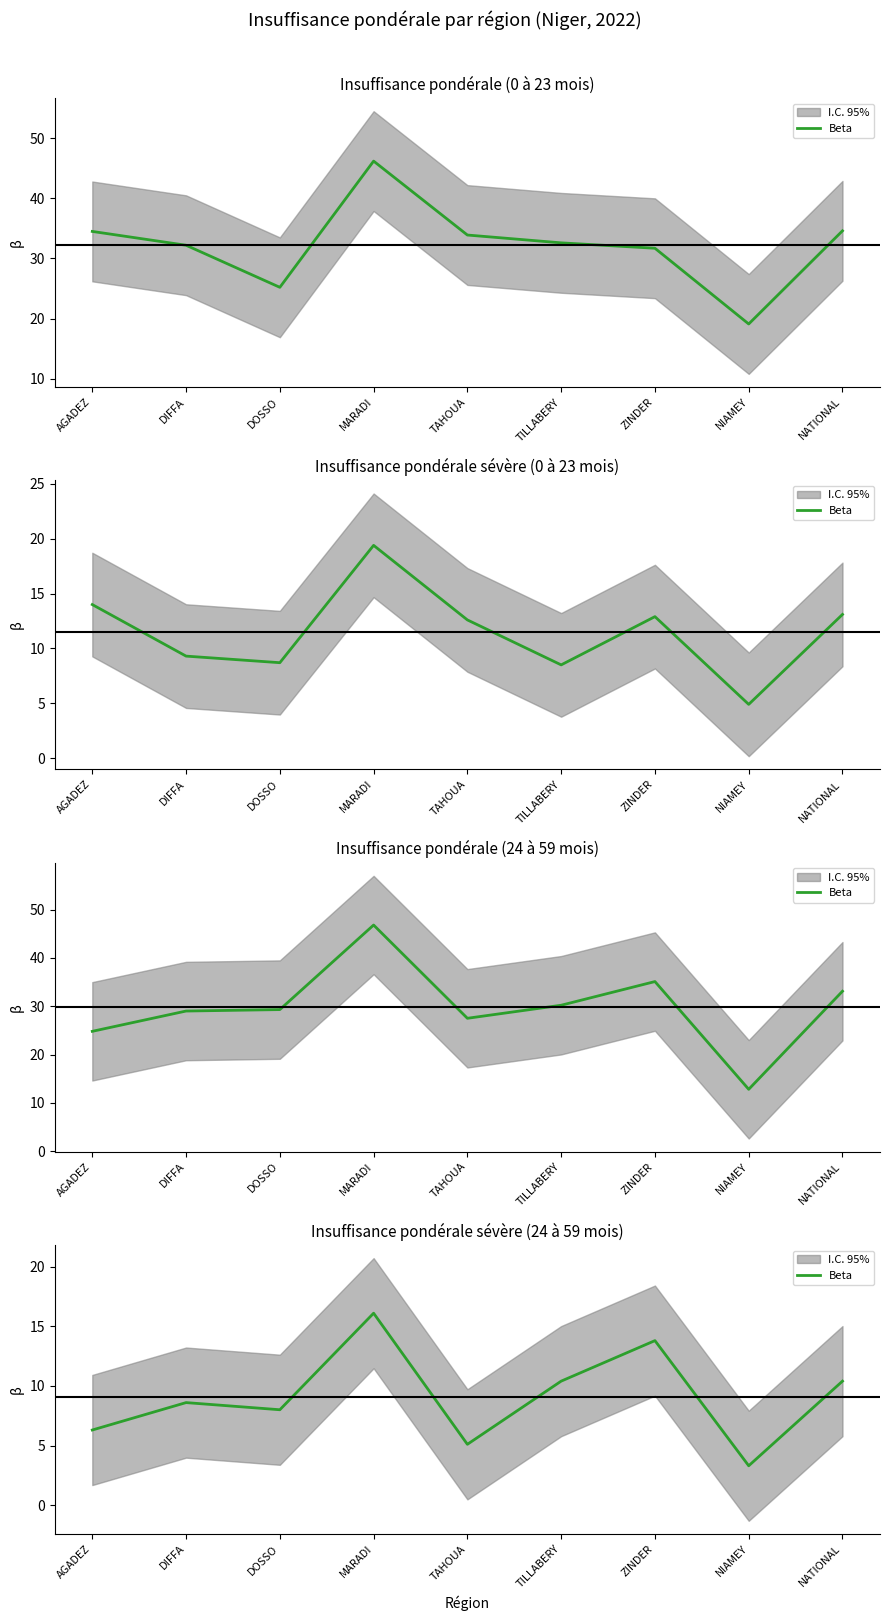

Which category has the highest value across all series?

MARADI